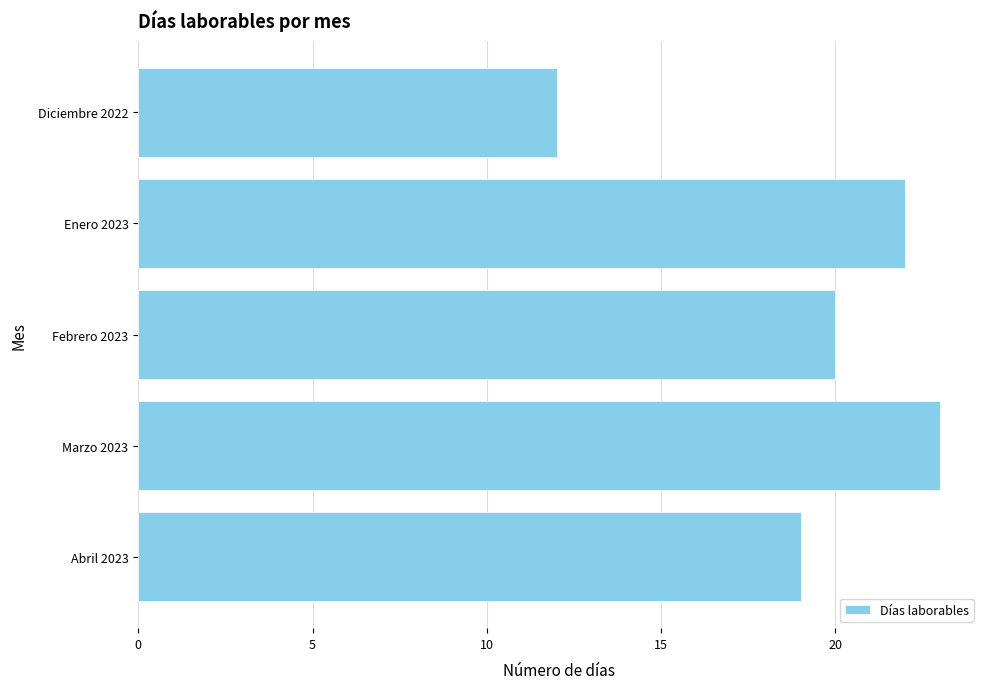

What value does the data have at Marzo 2023, to the nearest 5?

25